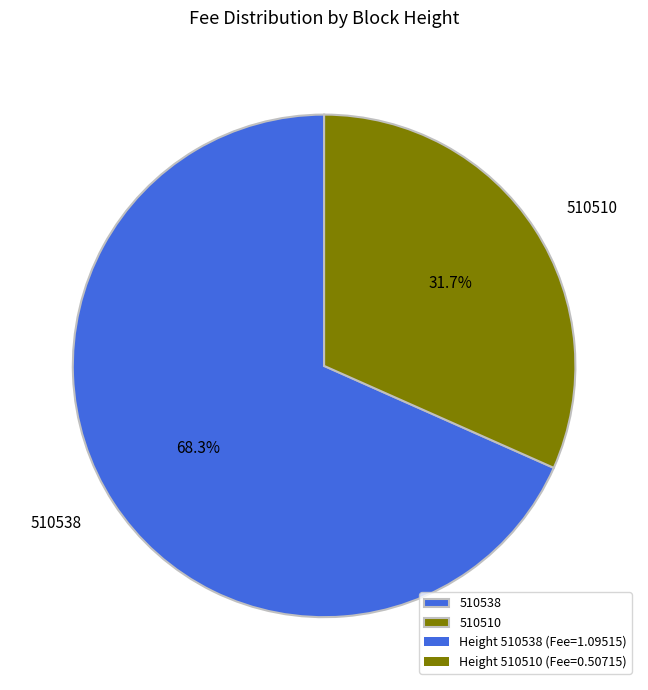

To the nearest percent, what portion does 510510 represent?

32%